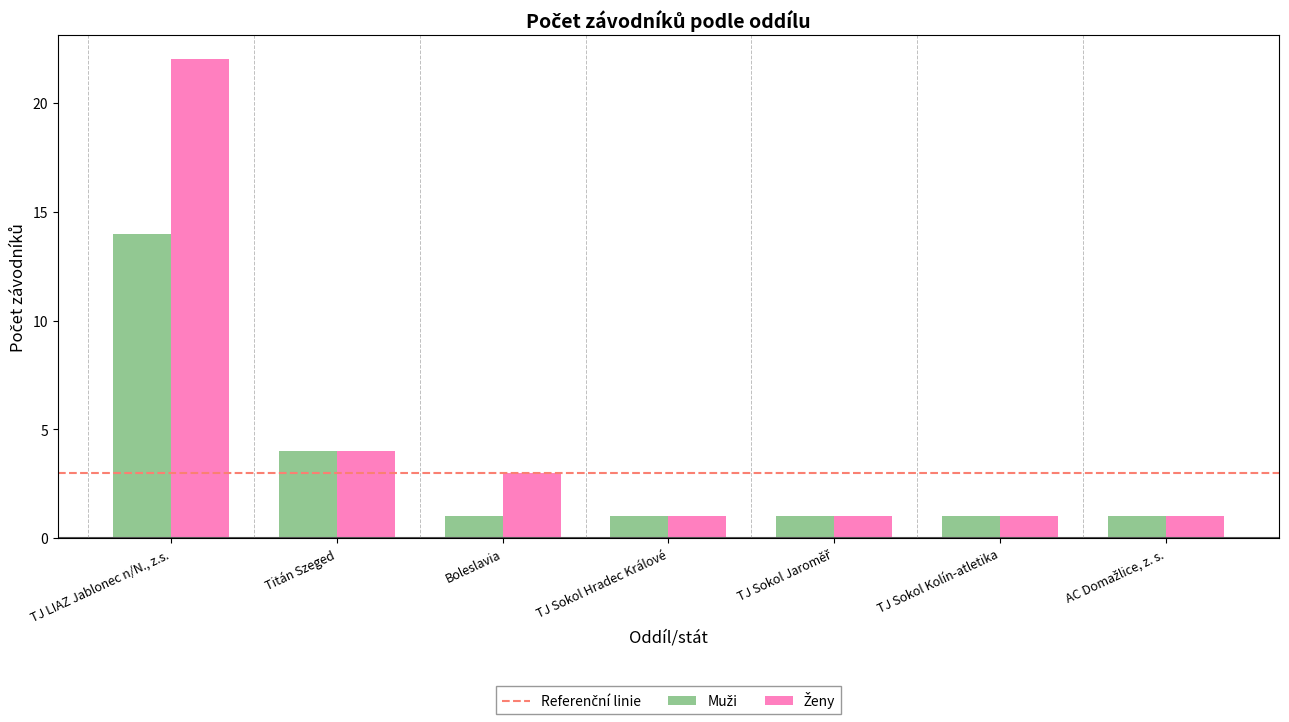

How many groups of bars are there?

7